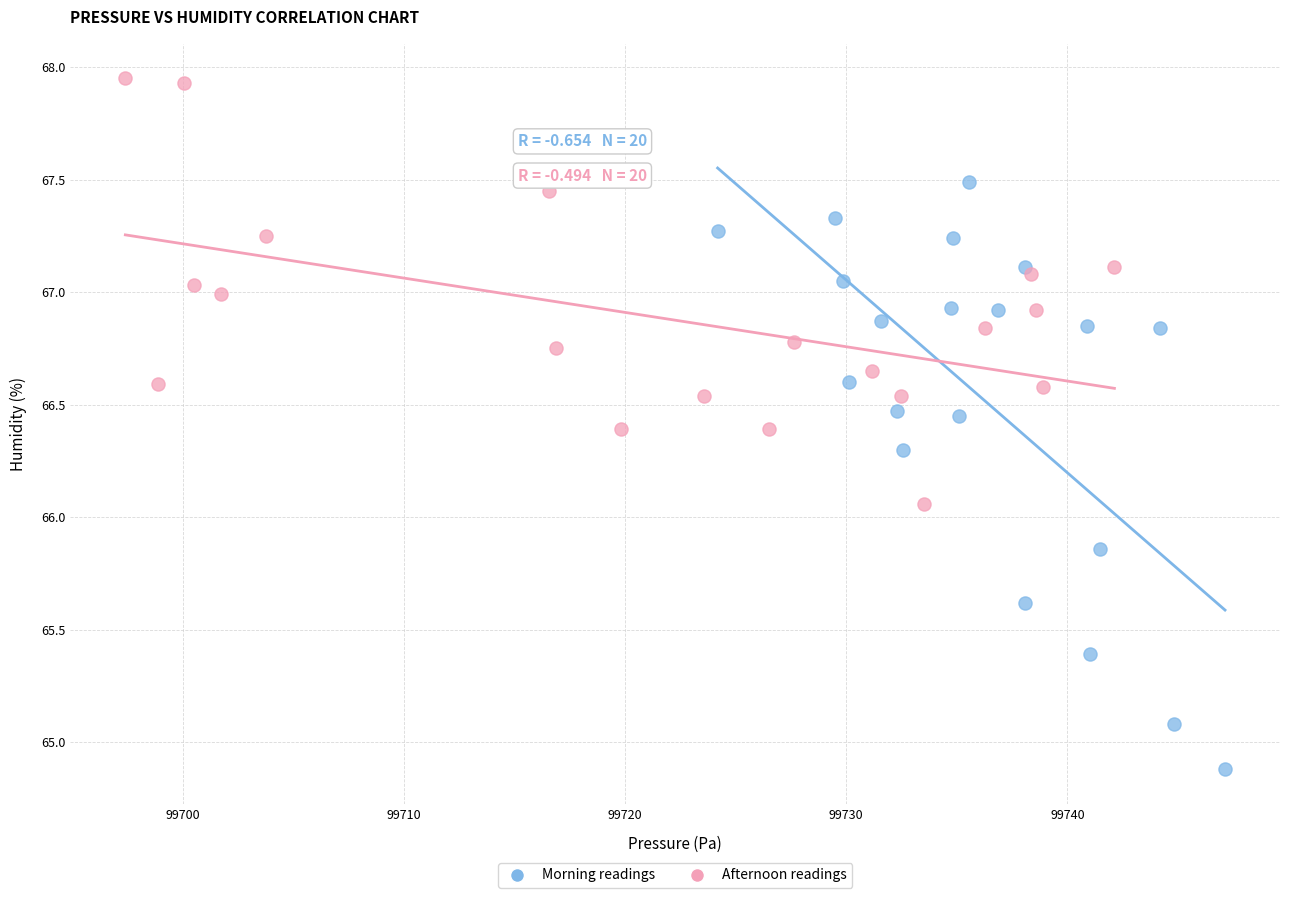

Which series has the widest spread of Y values?

Morning readings